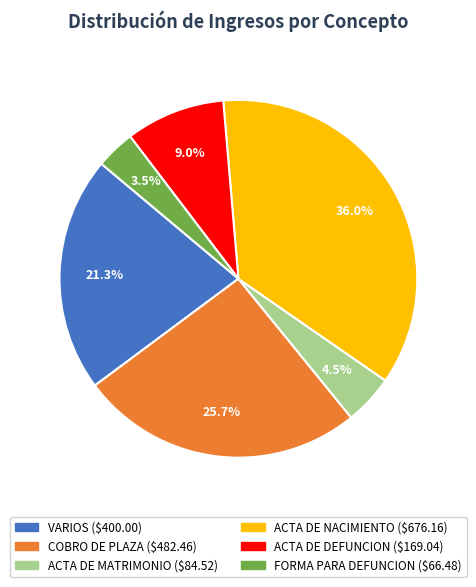

To the nearest percent, what percentage of the pie is ACTA DE NACIMIENTO?

36%